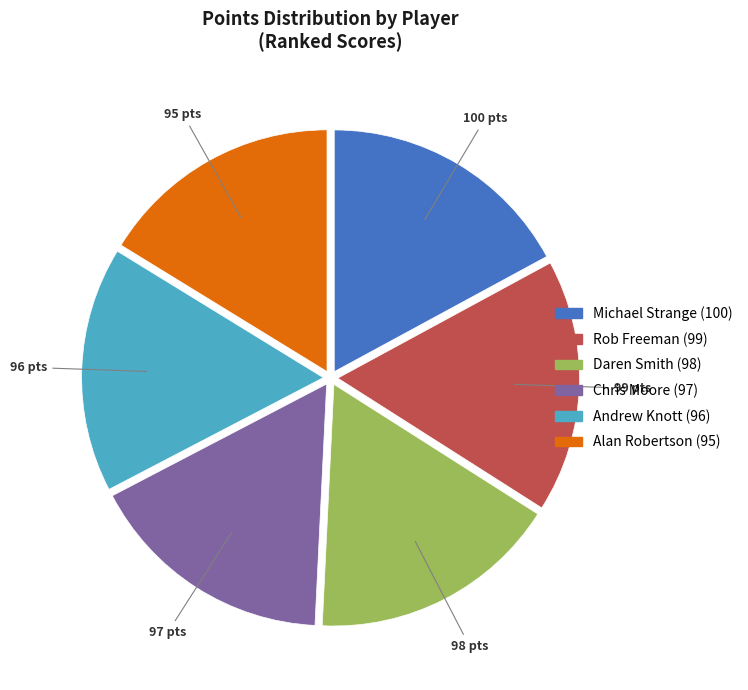

How many segments does this pie chart have?

6